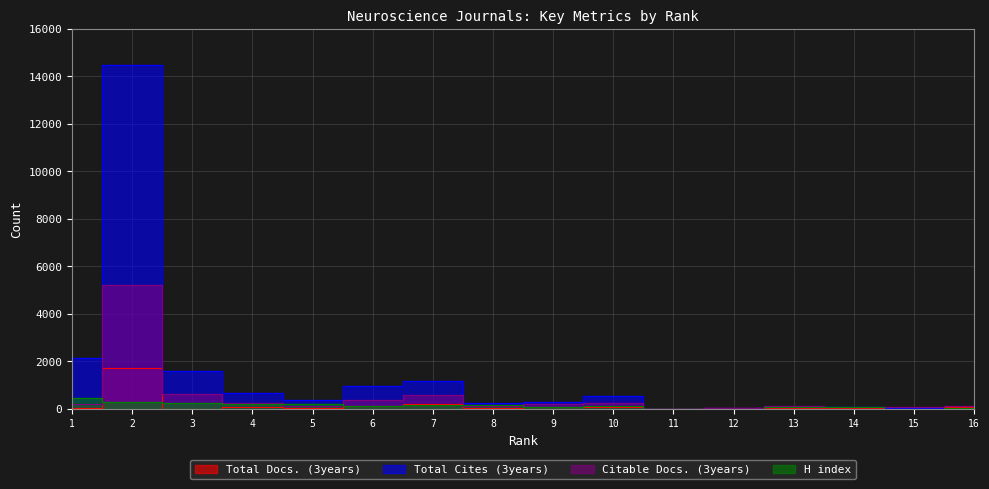

Where does the Total Cites (3years) series first go above 376?

1